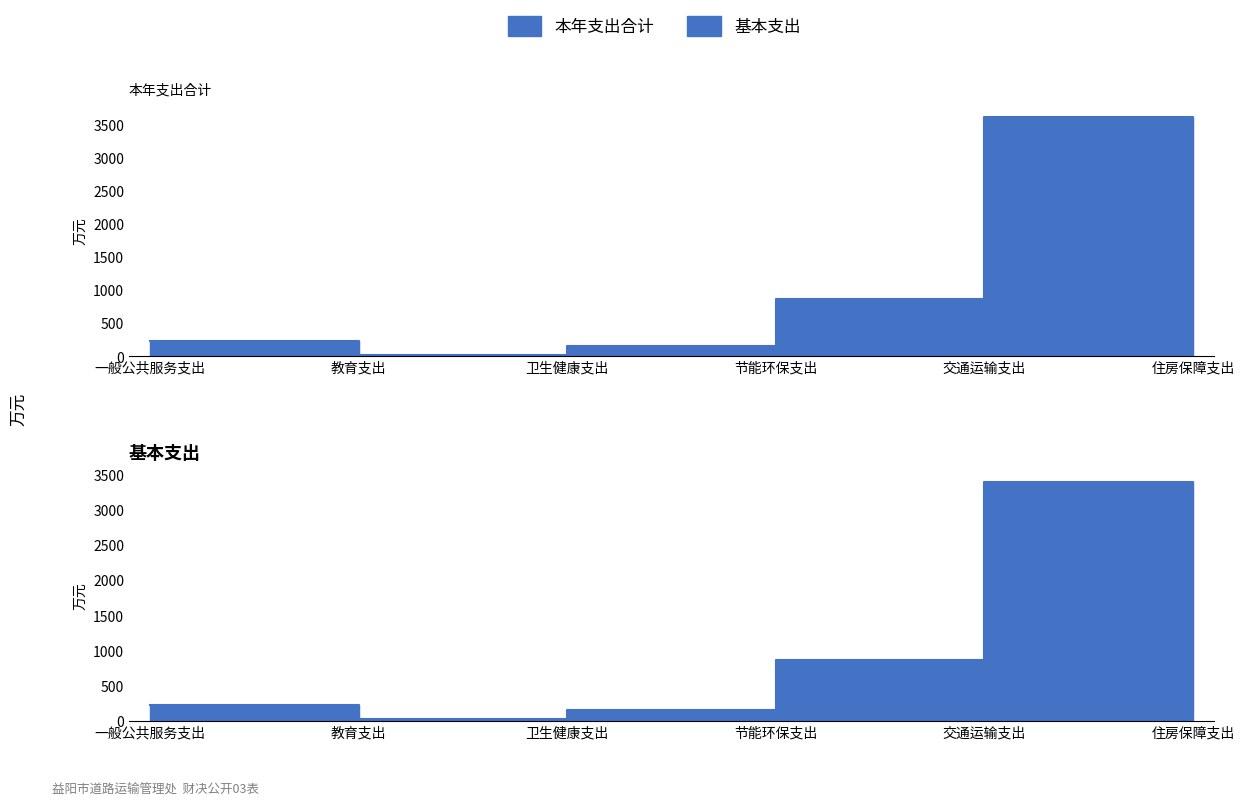

True or false: 基本支出 and 本年支出合计 cross at least once.

False